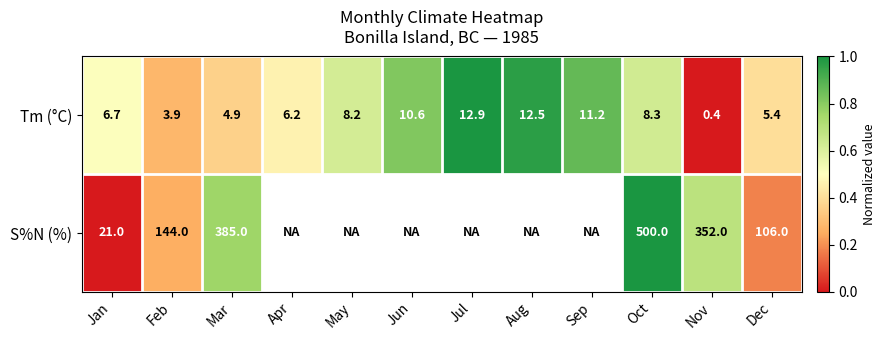

The value of S%N (%) at Mar is 0.4. True or false?

False